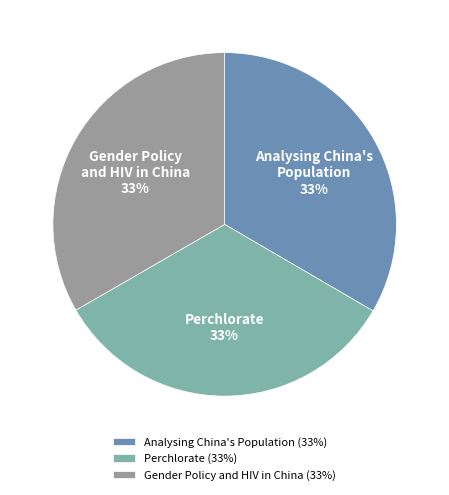

Count the number of slices in the pie.

3